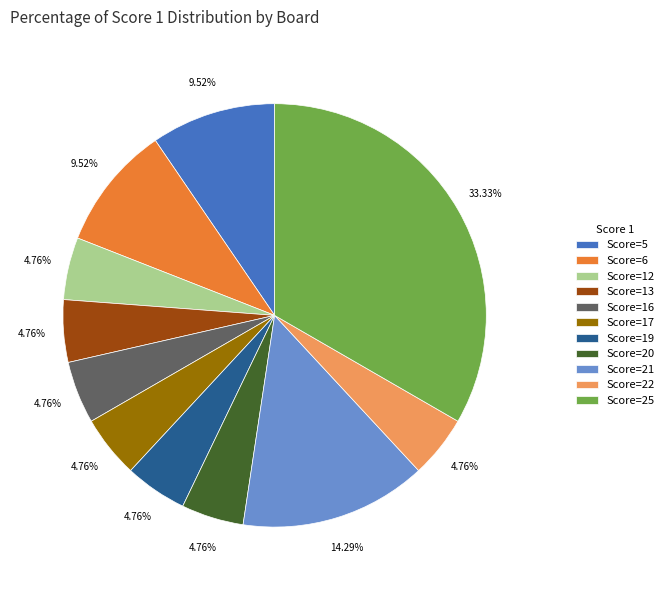

How many slices are in this pie chart?

11